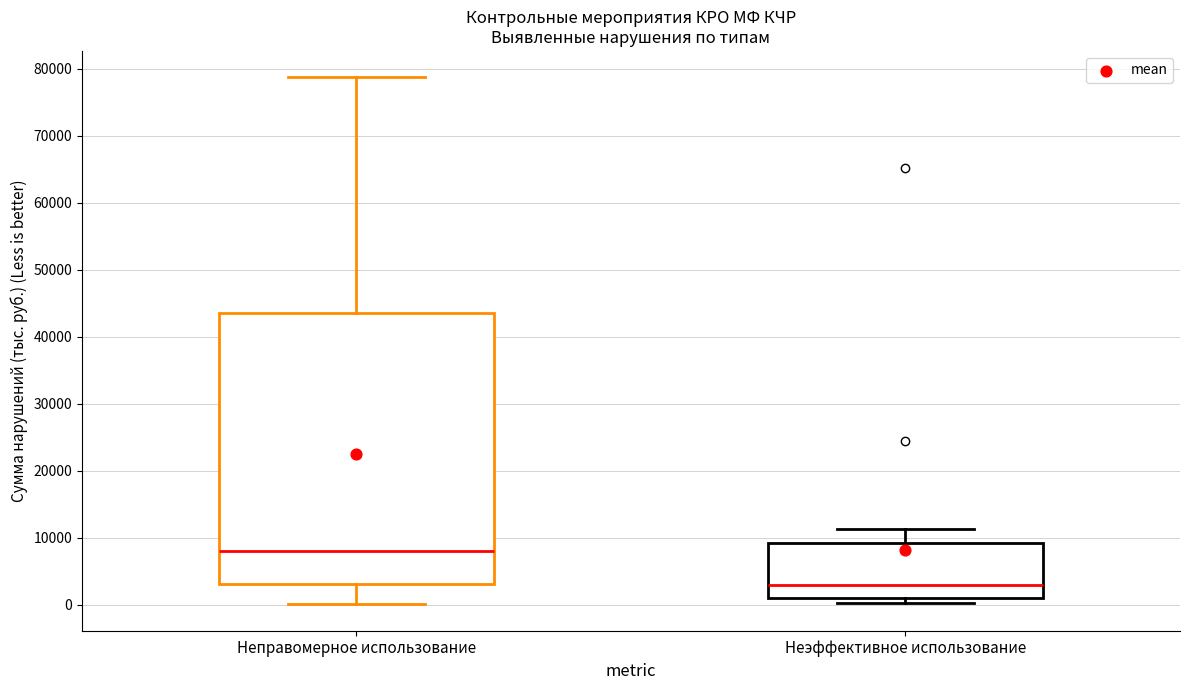

Reading left to right, read every box against the y-axis: the position of its median line, the range the box covers, and the ends of its whiskers. The values are not printed on the chart, so give them approximately, as read against the axis.

Неправомерное использование: median 8000, box 3000 to 44000, whiskers 0 to 79000
Неэффективное использование: median 3000, box 1000 to 9000, whiskers 0 to 11000